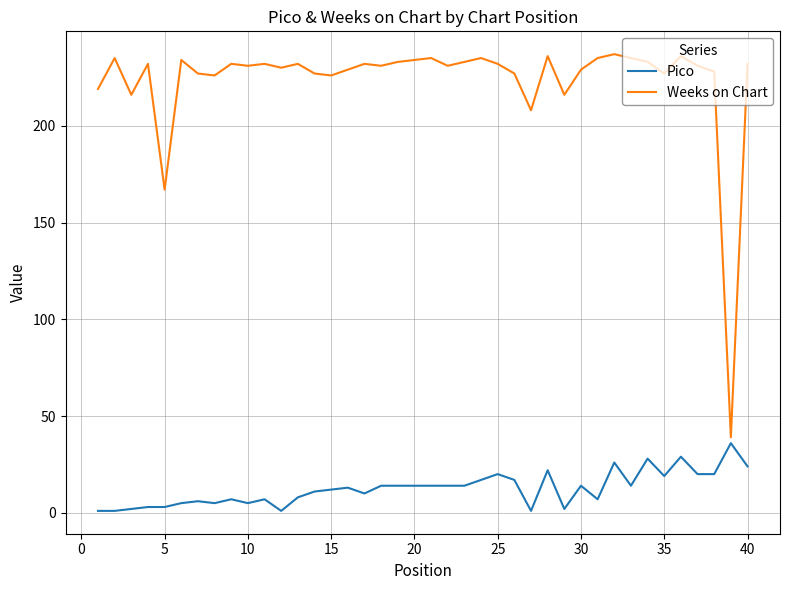

Which series has the largest range (max minus min)?

Weeks on Chart